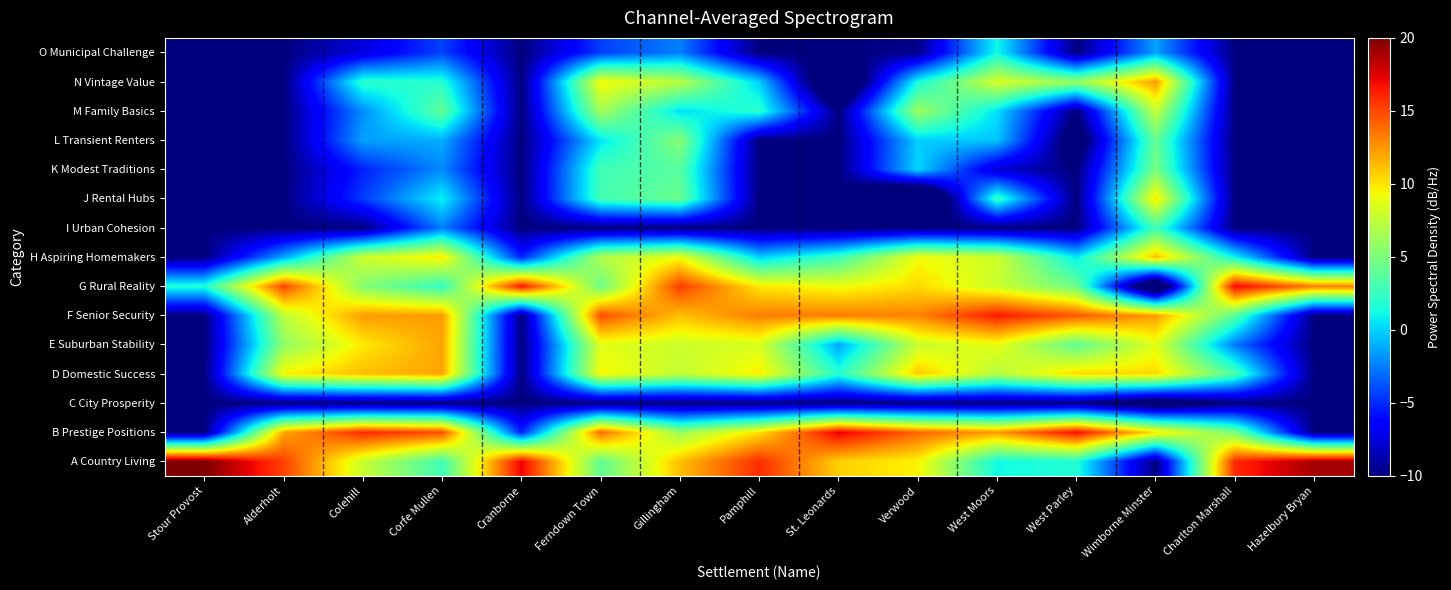

At Stour Provost, list the series in order from largest to smallest.

A Country Living, G Rural Reality, B Prestige Positions, C City Prosperity, D Domestic Success, E Suburban Stability, F Senior Security, H Aspiring Homemakers, I Urban Cohesion, J Rental Hubs, K Modest Traditions, L Transient Renters, M Family Basics, N Vintage Value, O Municipal Challenge